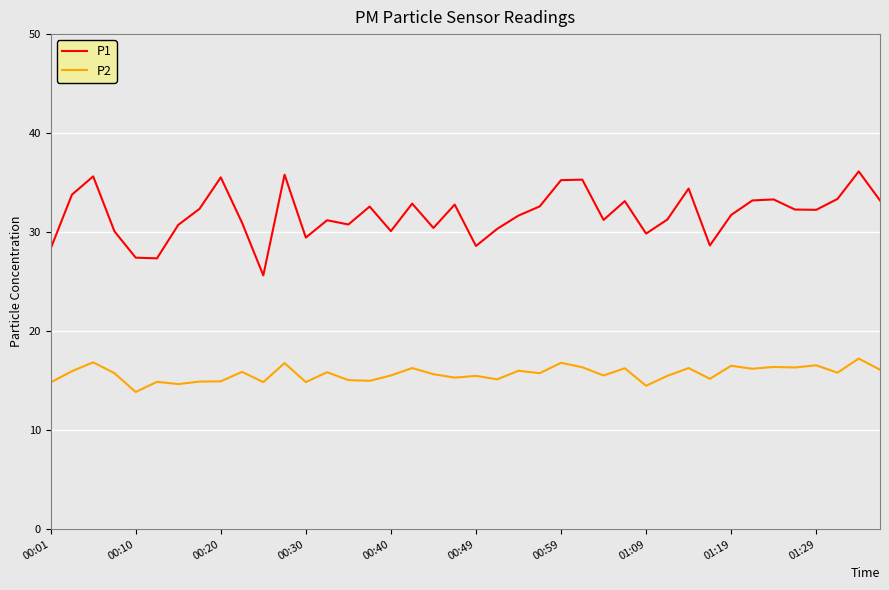

What is the difference between the maximum and minimum values in the P2 series?

3.4